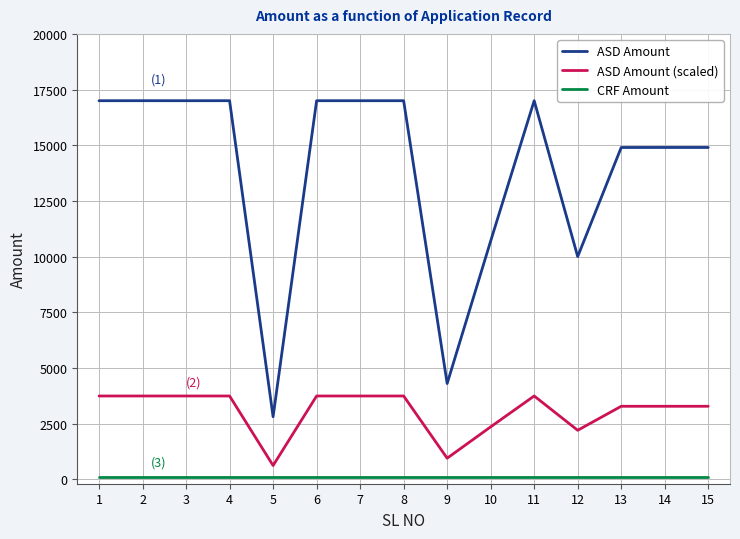

Which series has the largest range (max minus min)?

ASD Amount